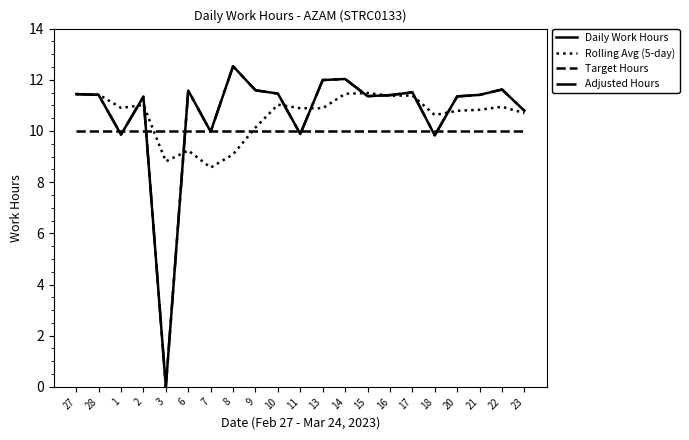

What is the difference between the second highest and minimum values in the Daily Work Hours series?

12.0